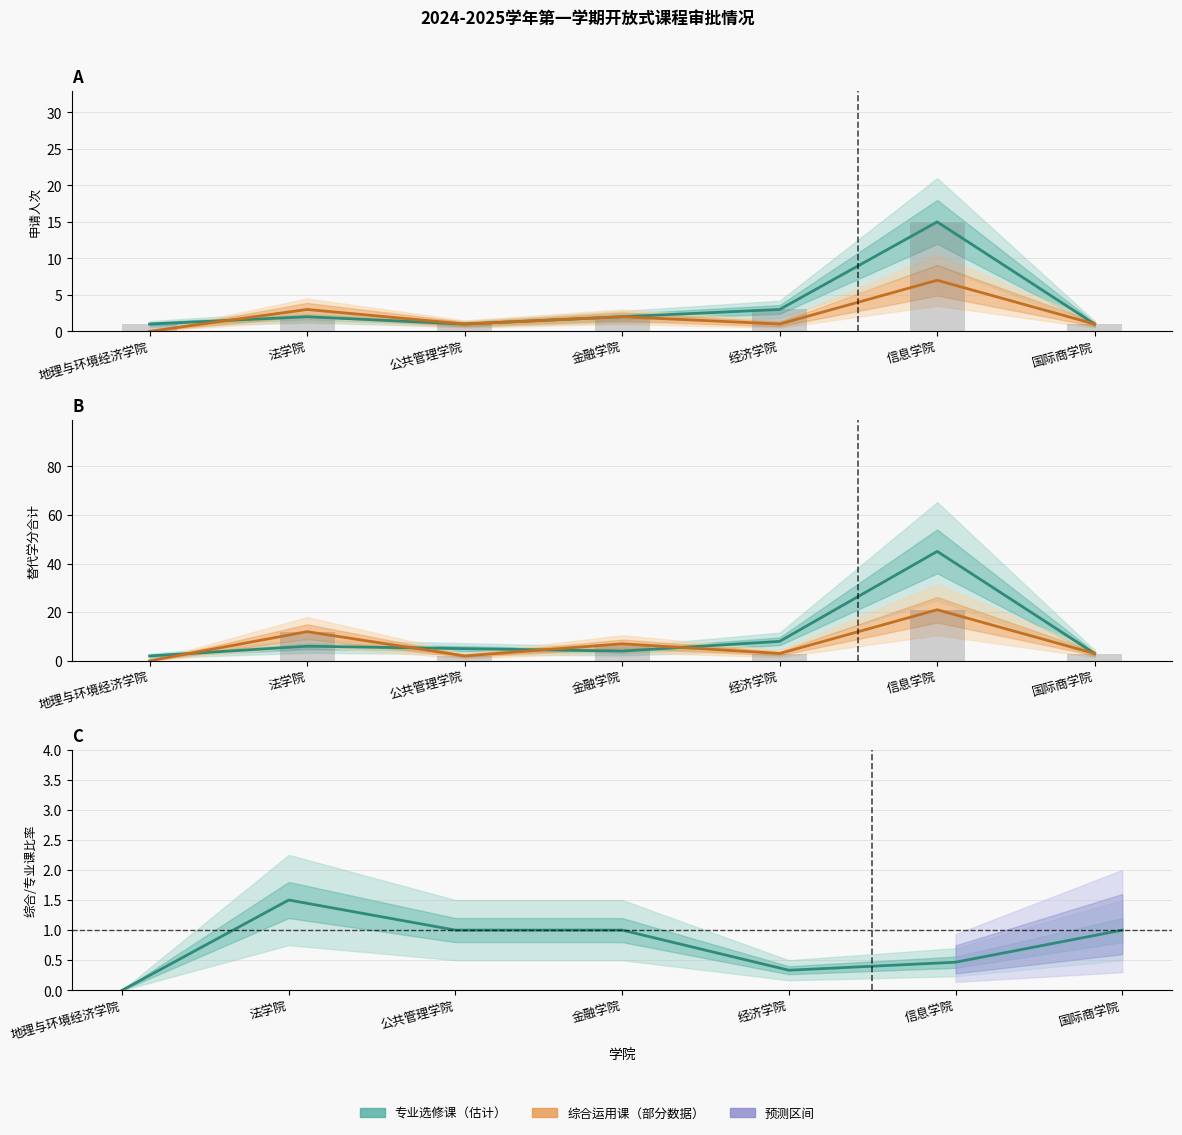

Reading left to right, what are all the values shown in this chart?

专业选修课: 地理与环境经济学院=1.0	法学院=2.0	公共管理学院=1.0	金融学院=2.0	经济学院=3.0	信息学院=15.0	国际商学院=1.0
综合运用课: 地理与环境经济学院=0.0	法学院=3.0	公共管理学院=1.0	金融学院=2.0	经济学院=1.0	信息学院=7.0	国际商学院=1.0
专业选修课学分: 地理与环境经济学院=2.0	法学院=6.0	公共管理学院=5.0	金融学院=4.0	经济学院=8.0	信息学院=45.0	国际商学院=3.0
综合运用课学分: 地理与环境经济学院=0.0	法学院=12.0	公共管理学院=2.0	金融学院=7.0	经济学院=3.0	信息学院=21.0	国际商学院=3.0
综合/专业比率: 地理与环境经济学院=0.0	法学院=1.5	公共管理学院=1.0	金融学院=1.0	经济学院=0.3	信息学院=0.5	国际商学院=1.0